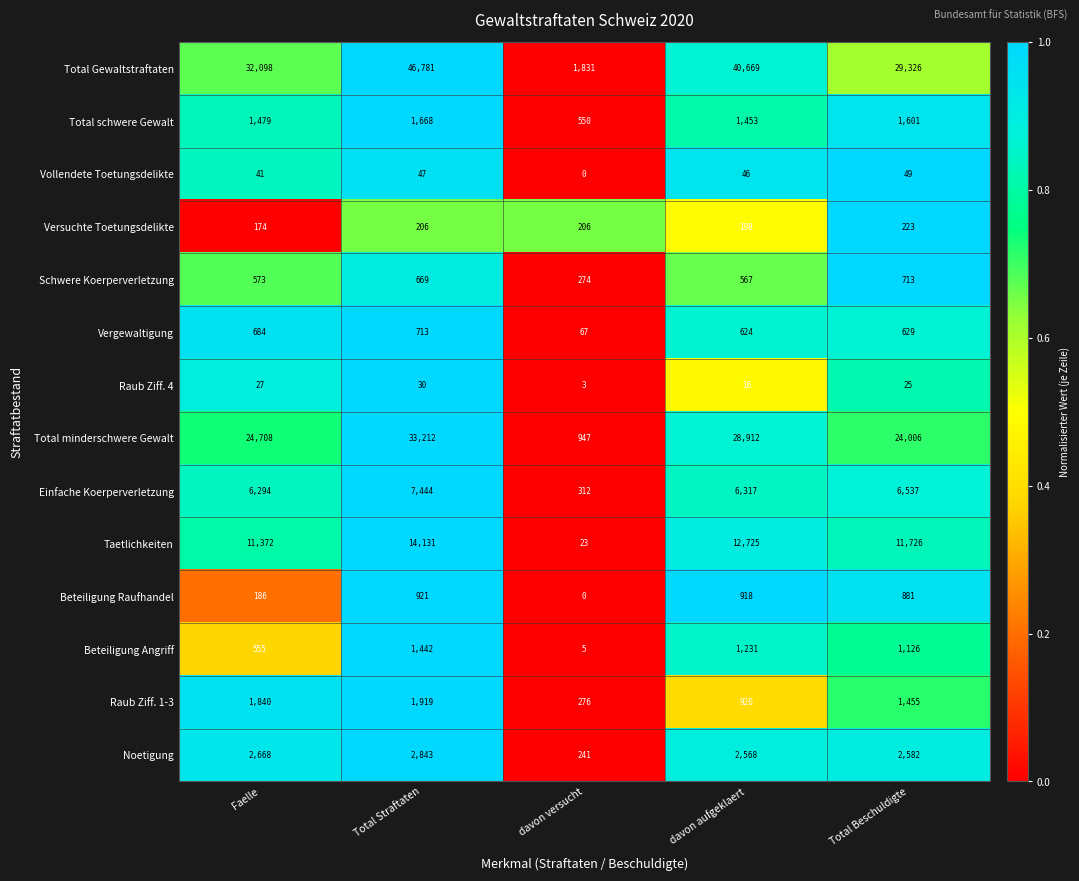

What is the difference between the maximum and second lowest values in the Versuchte Toetungsdelikte series?

25